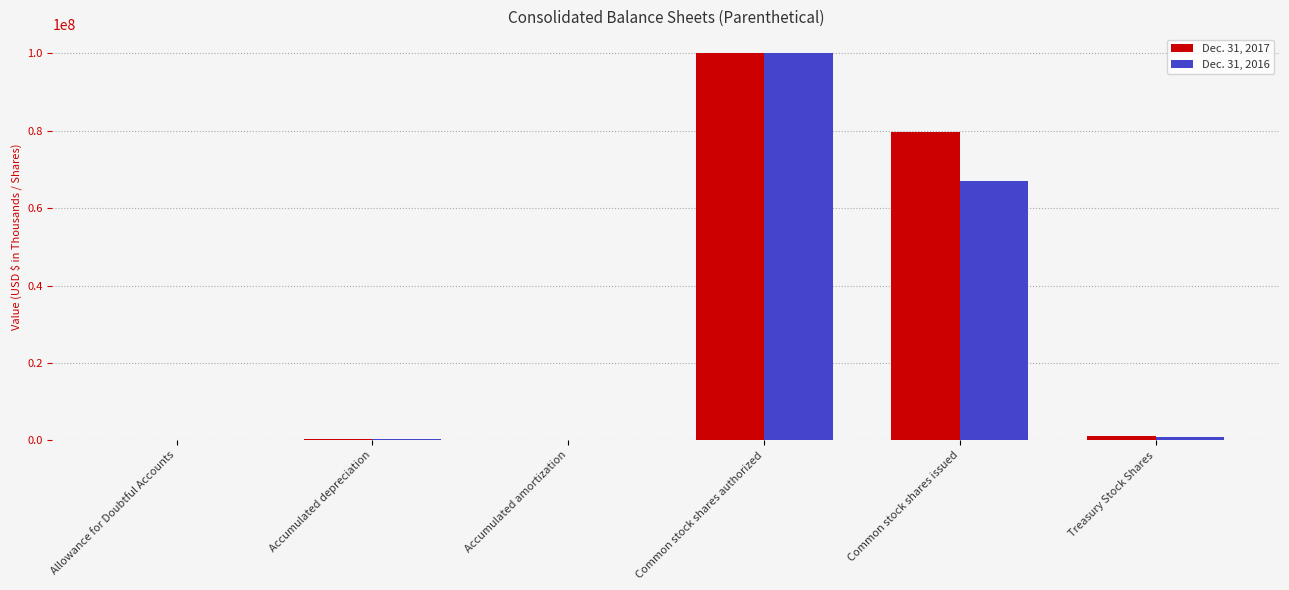

How many series are shown in this chart?

2